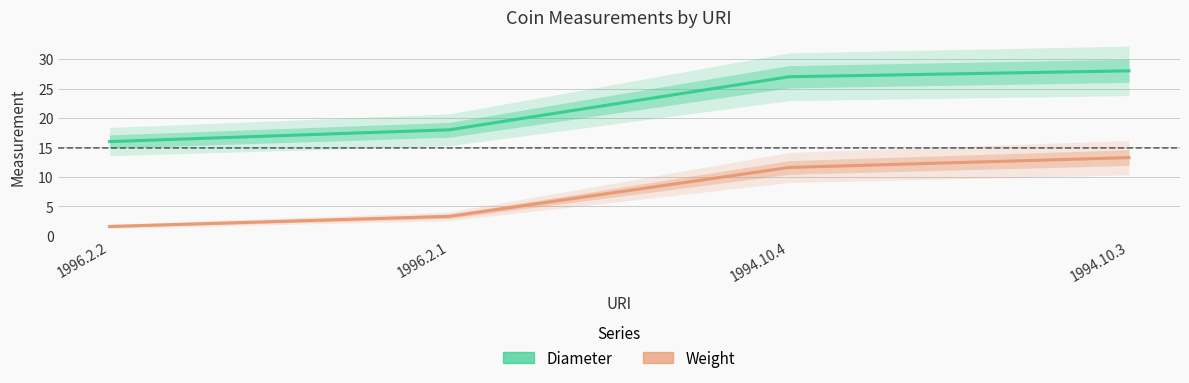

List the series in order of their overall mean, lowest first.

Weight, Diameter